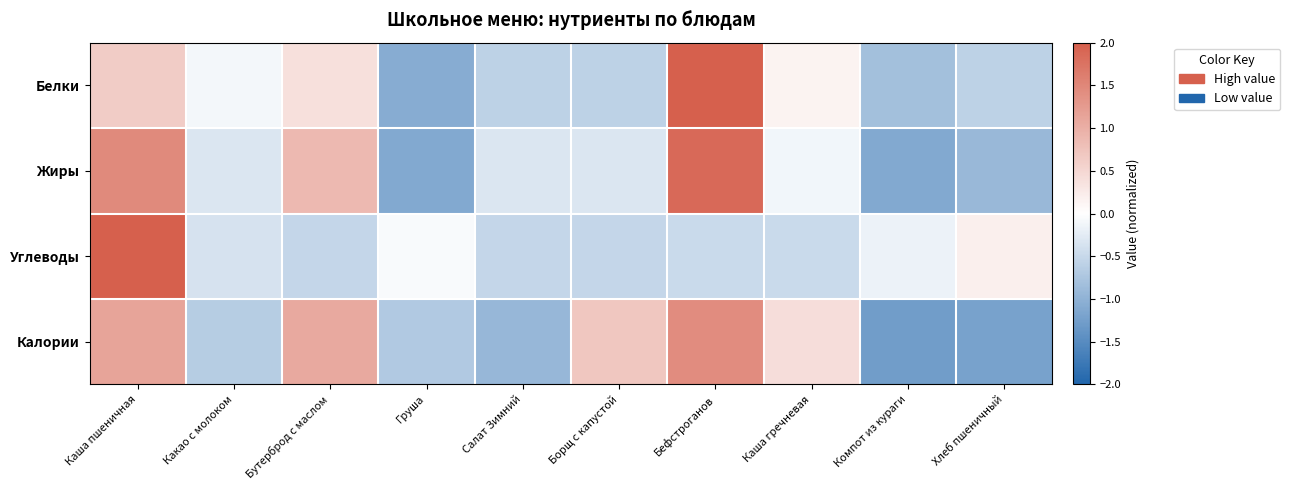

At how many categories does at least one series exceed 0?

6